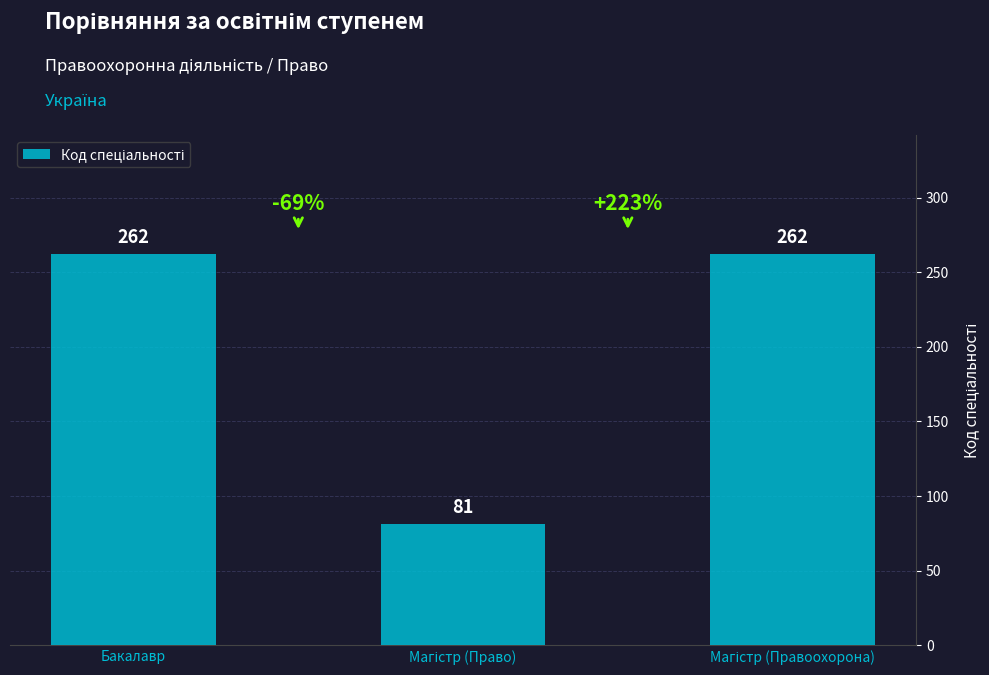

What is the value of the 1st bar from the left?

262